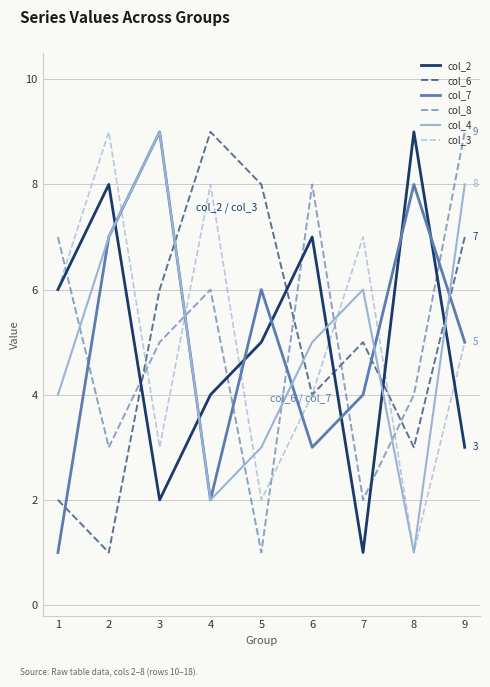

What is the sum of all col_8 values?

45